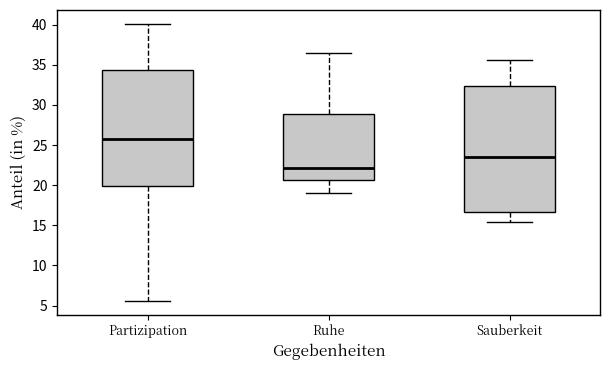

Comparing the boxes themselves (not the whiskers), which one is the tallest?

Sauberkeit